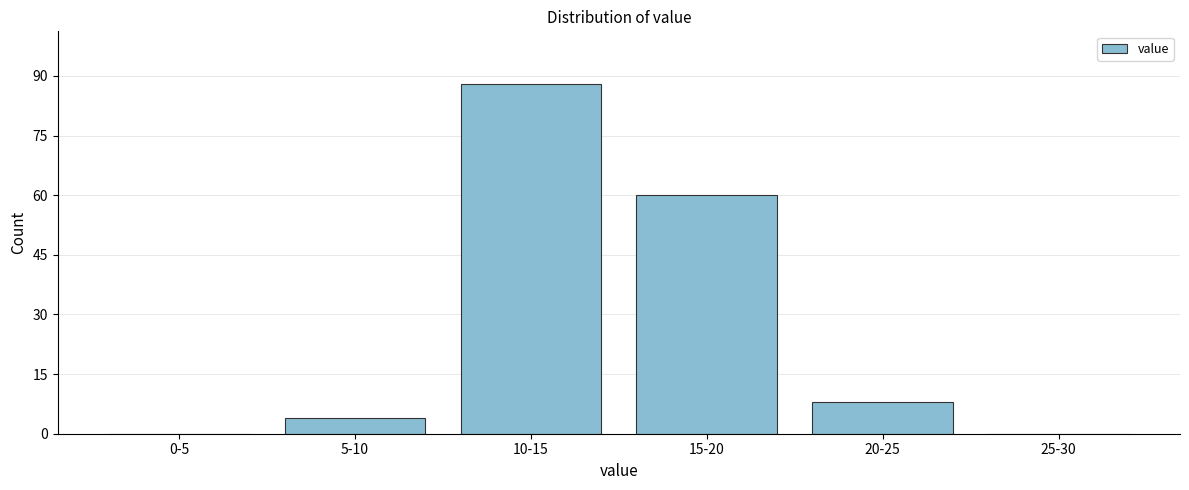

Reading right to left, what are all the values shown in this chart?

25-30=0	20-25=8	15-20=60	10-15=88	5-10=4	0-5=0